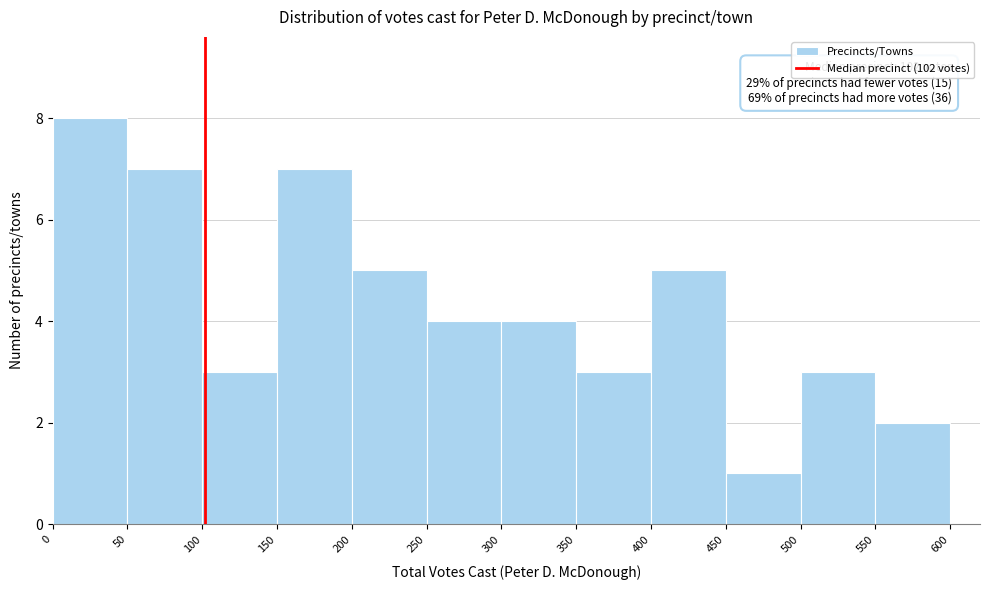

Which range on the x-axis has the tallest bar?

0 to 50